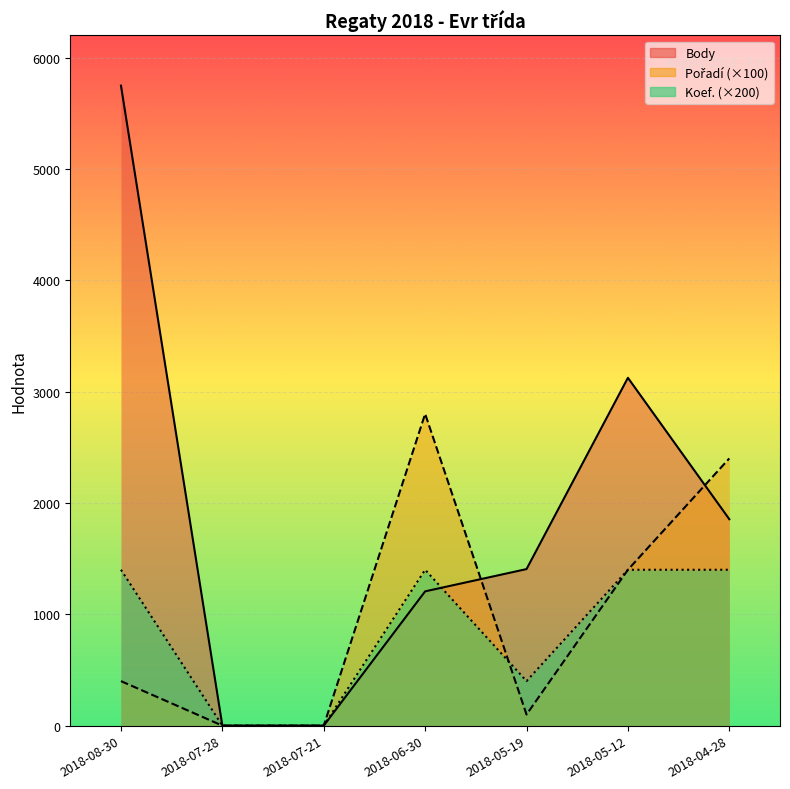

Reading left to right, extract all data points from this chart.

Body: 5748	0	0	1206	1406	3124	1854
Pořadí: 400	0	0	2800	100	1400	2400
Koef.: 1400	0	0	1400	400	1400	1400